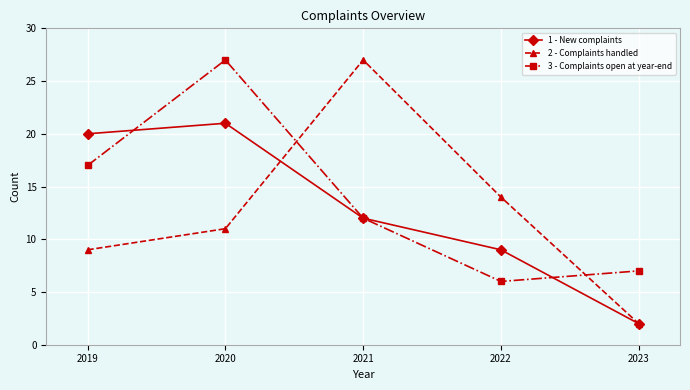

How many lines are shown in the chart?

3